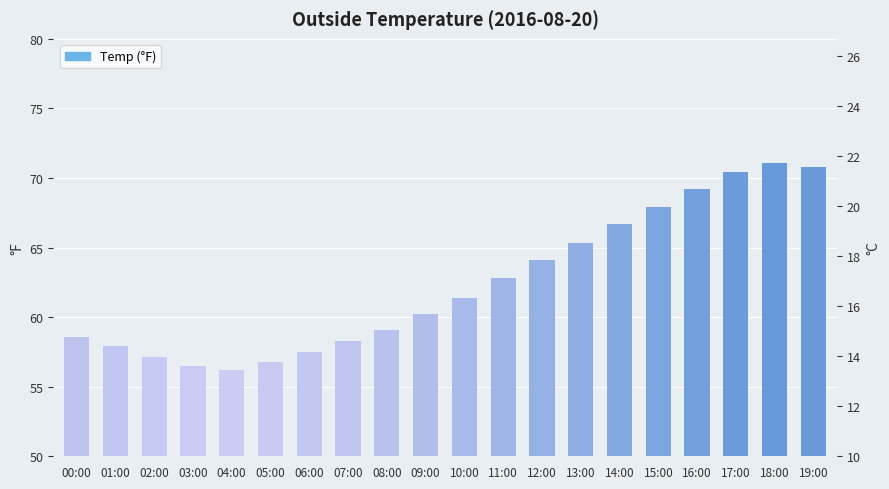

Rank the categories by value from lowest to highest.

04:00, 03:00, 05:00, 02:00, 06:00, 01:00, 07:00, 00:00, 08:00, 09:00, 10:00, 11:00, 12:00, 13:00, 14:00, 15:00, 16:00, 17:00, 19:00, 18:00